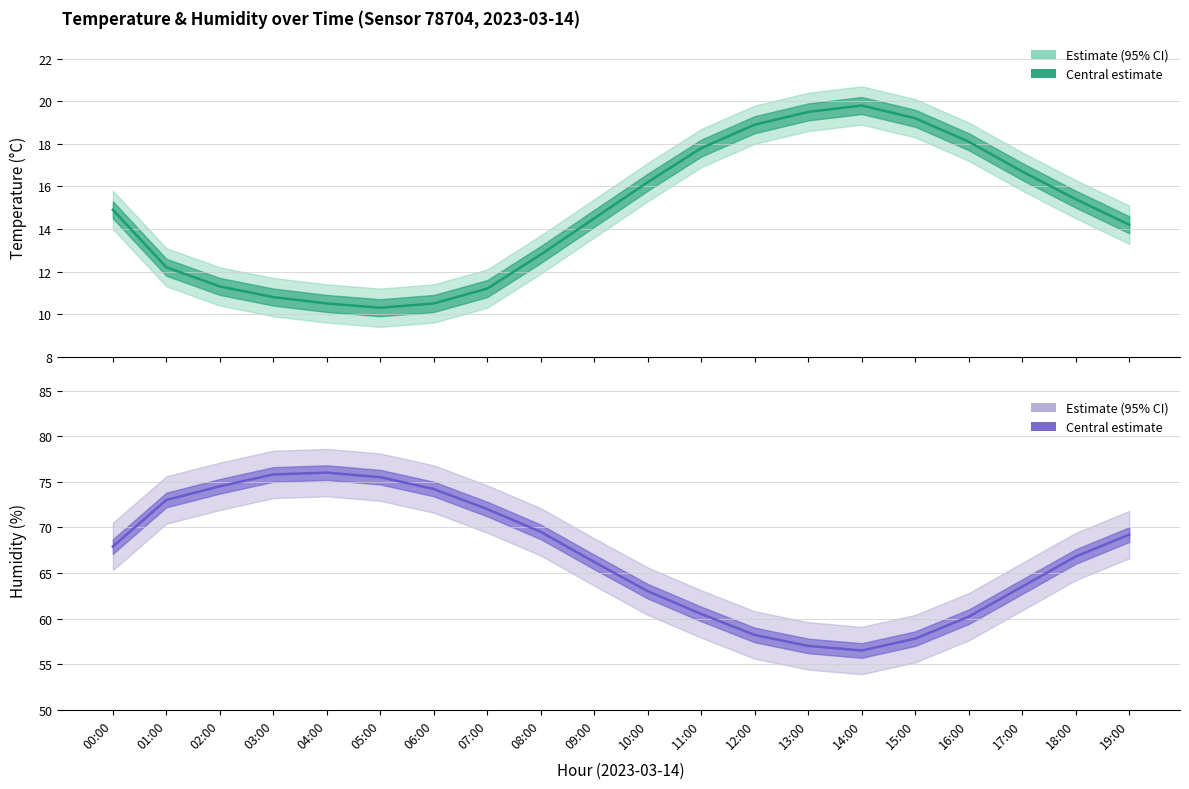

What is the maximum value for humidity?

76.0